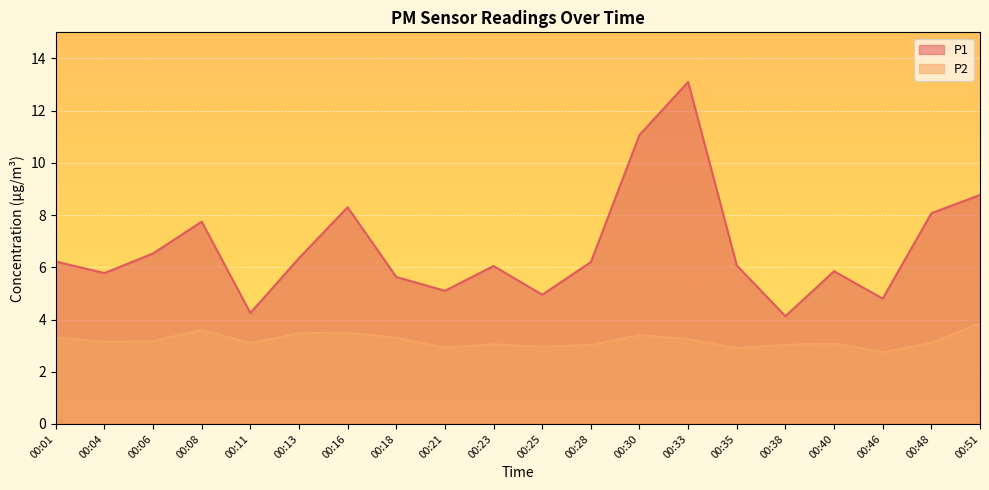

True or false: P1 has a value of 8.1 at 00:48.

True